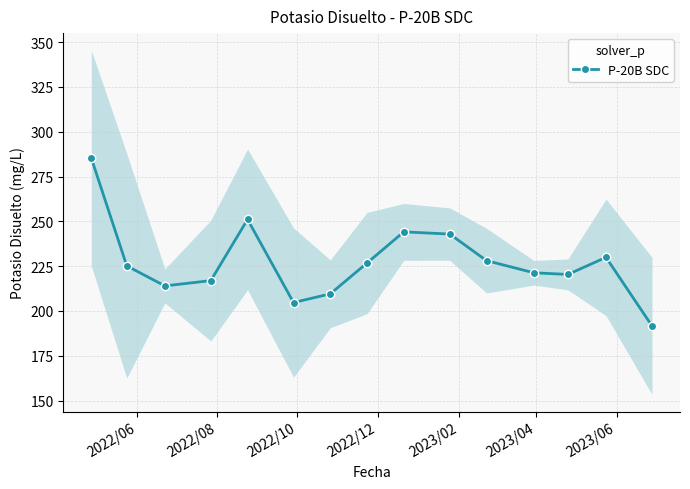

What is the minimum value shown in the chart?

191.7